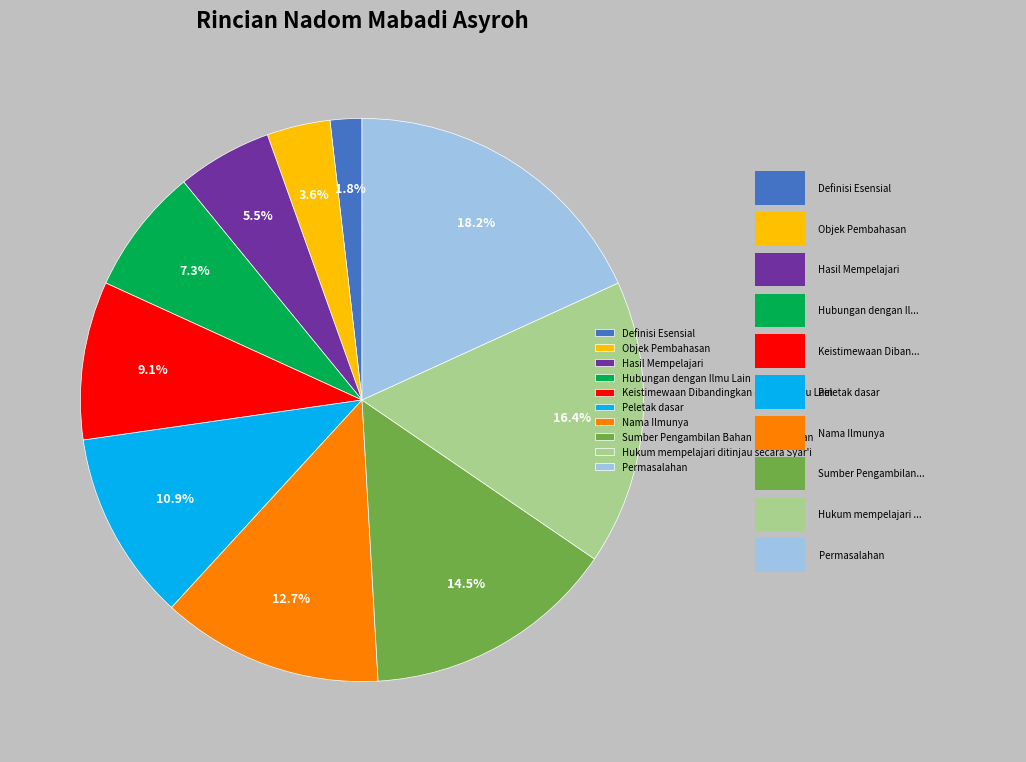

Which has a higher value, Permasalahan or Definisi Esensial?

Permasalahan